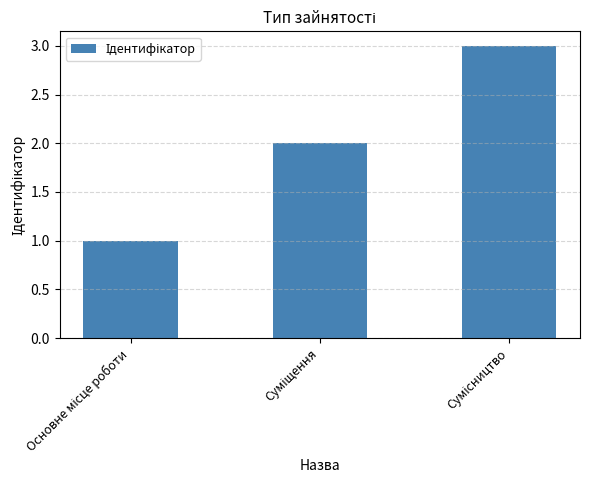

Reading right to left, extract all data points from this chart.

3	2	1